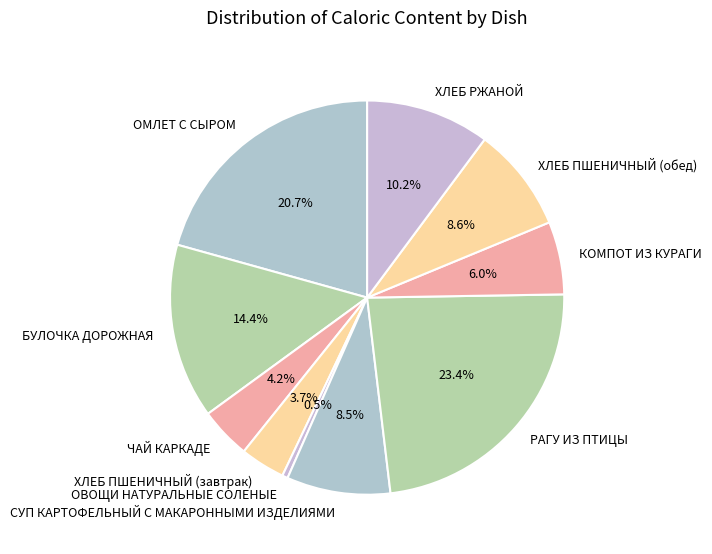

Is there any slice that represents more than half of the pie?

No